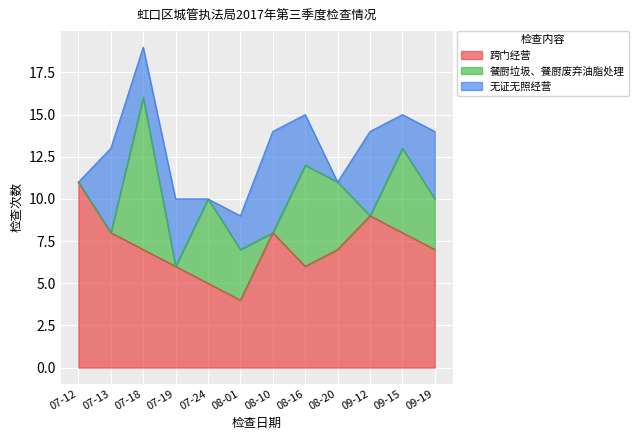

What are all the series names shown in the legend?

跨门经营, 餐厨垃圾、餐厨废弃油脂处理, 无证无照经营